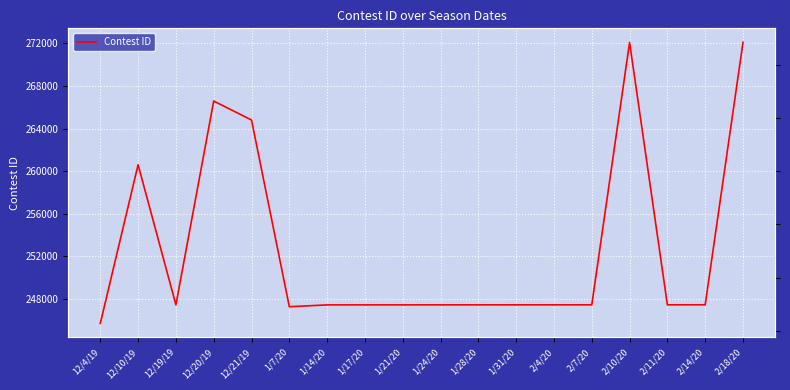

Reading left to right, transcribe all the data shown in this chart.

12/4/19=245699	12/10/19=260604	12/19/19=247450	12/20/19=266586	12/21/19=264804	1/7/20=247268	1/14/20=247440	1/17/20=247441	1/21/20=247442	1/24/20=247443	1/28/20=247444	1/31/20=247445	2/4/20=247446	2/7/20=247447	2/10/20=272093	2/11/20=247448	2/14/20=247449	2/18/20=272094